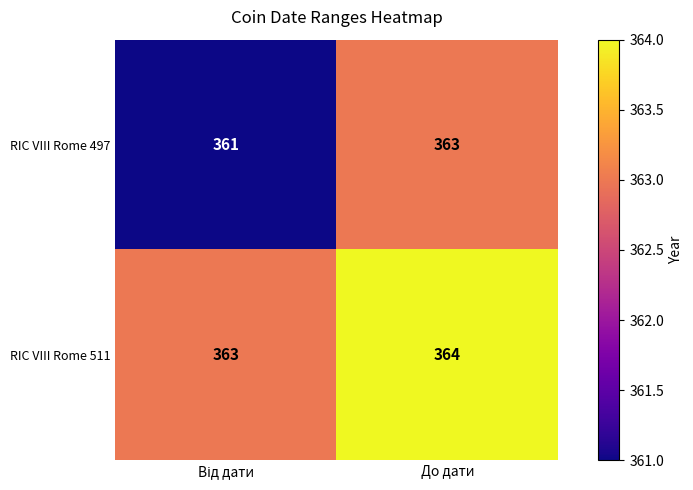

How many distinct data groups are displayed?

2